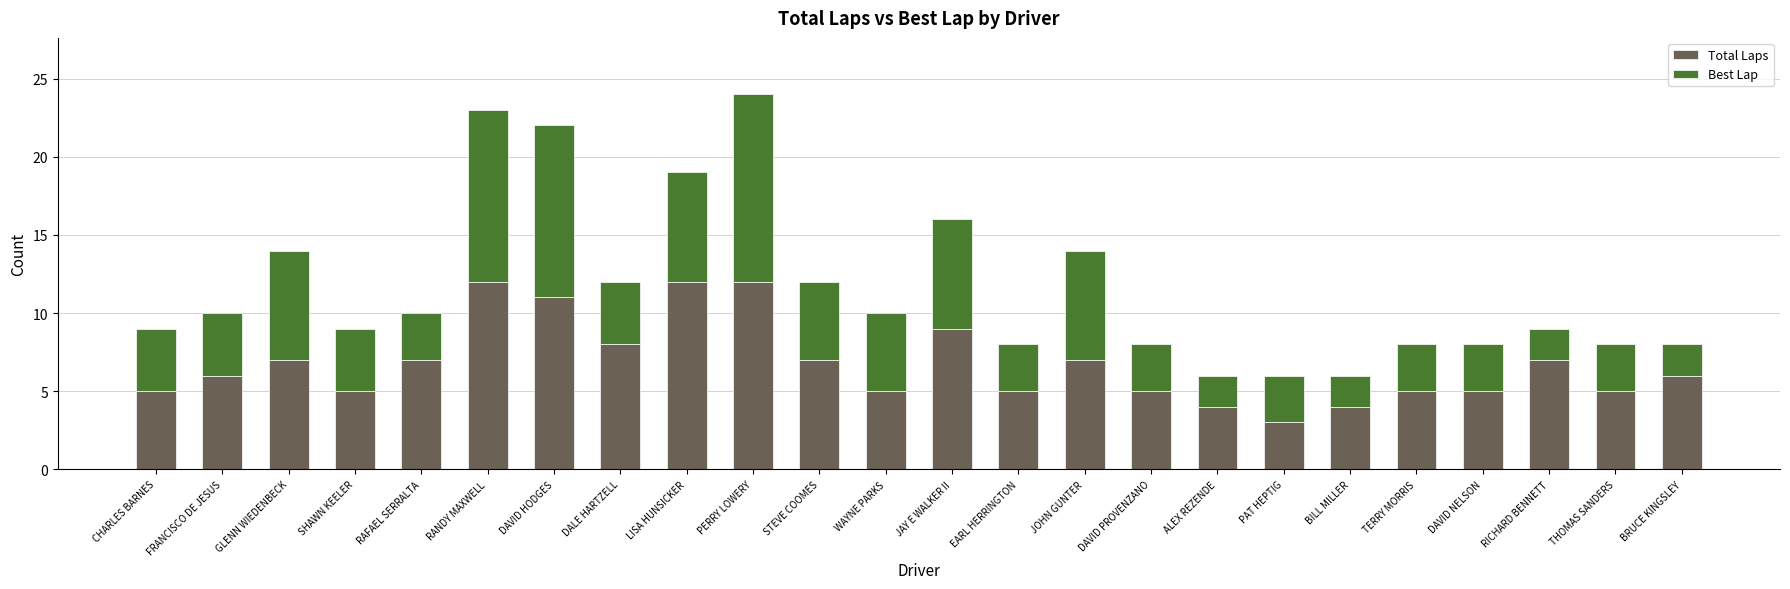

What is the difference between the Total Laps values at LISA HUNSICKER and BILL MILLER?

8